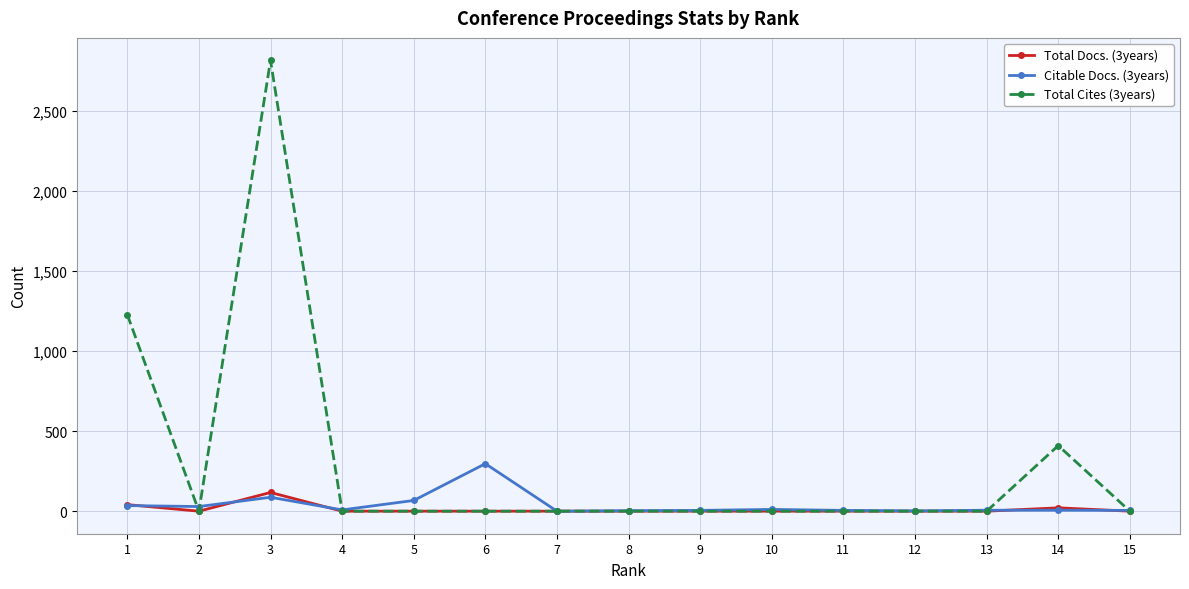

At how many categories does at least one series exceed 125?

4